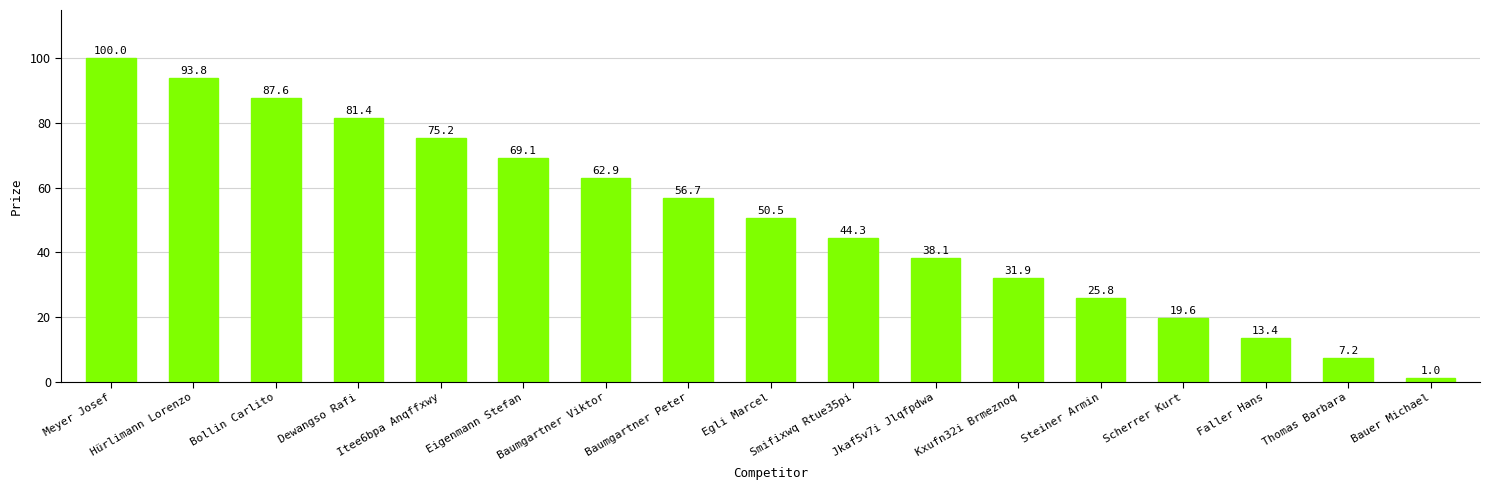

What is the sum of all values?

858.5